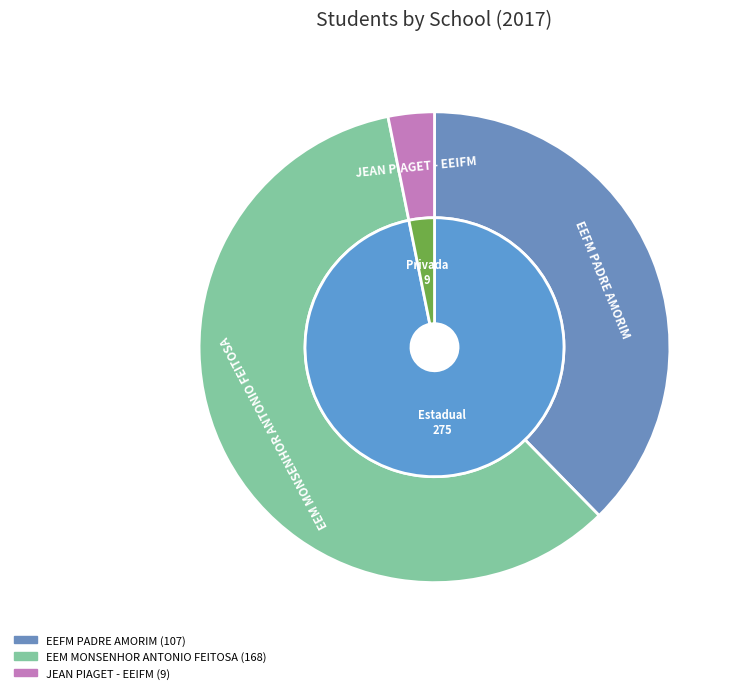

To the nearest percent, what is the average slice percentage?

33%